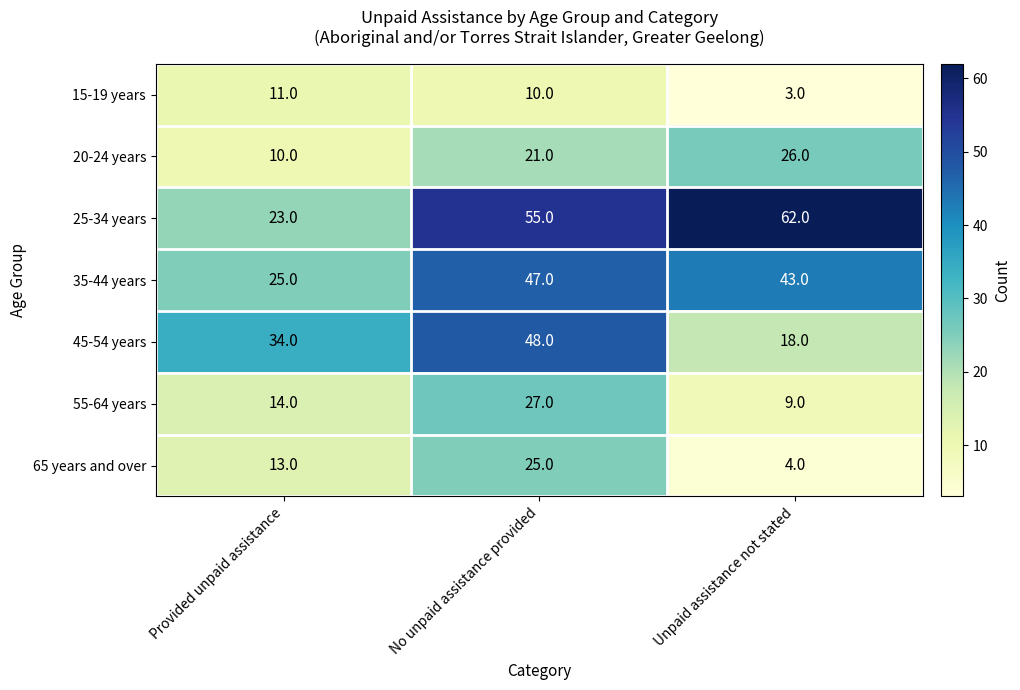

What is the difference between the 55-64 years values at Provided unpaid assistance and Unpaid assistance not stated?

5